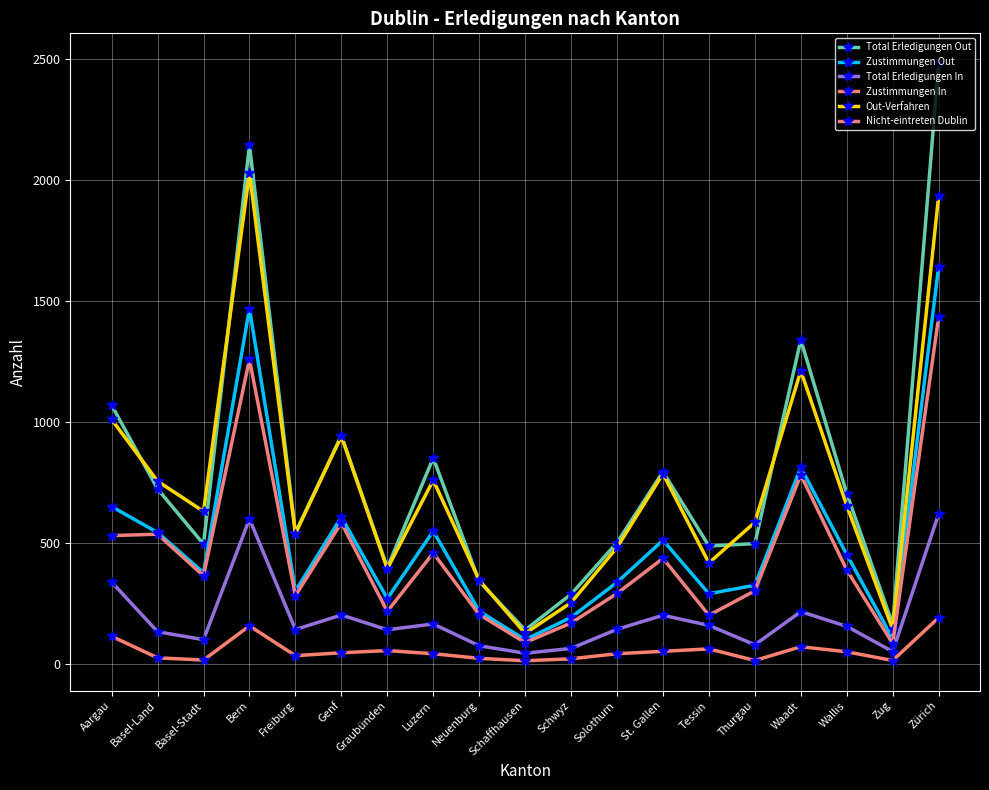

Is it true that Zustimmungen In equals 33 at Freiburg?

True